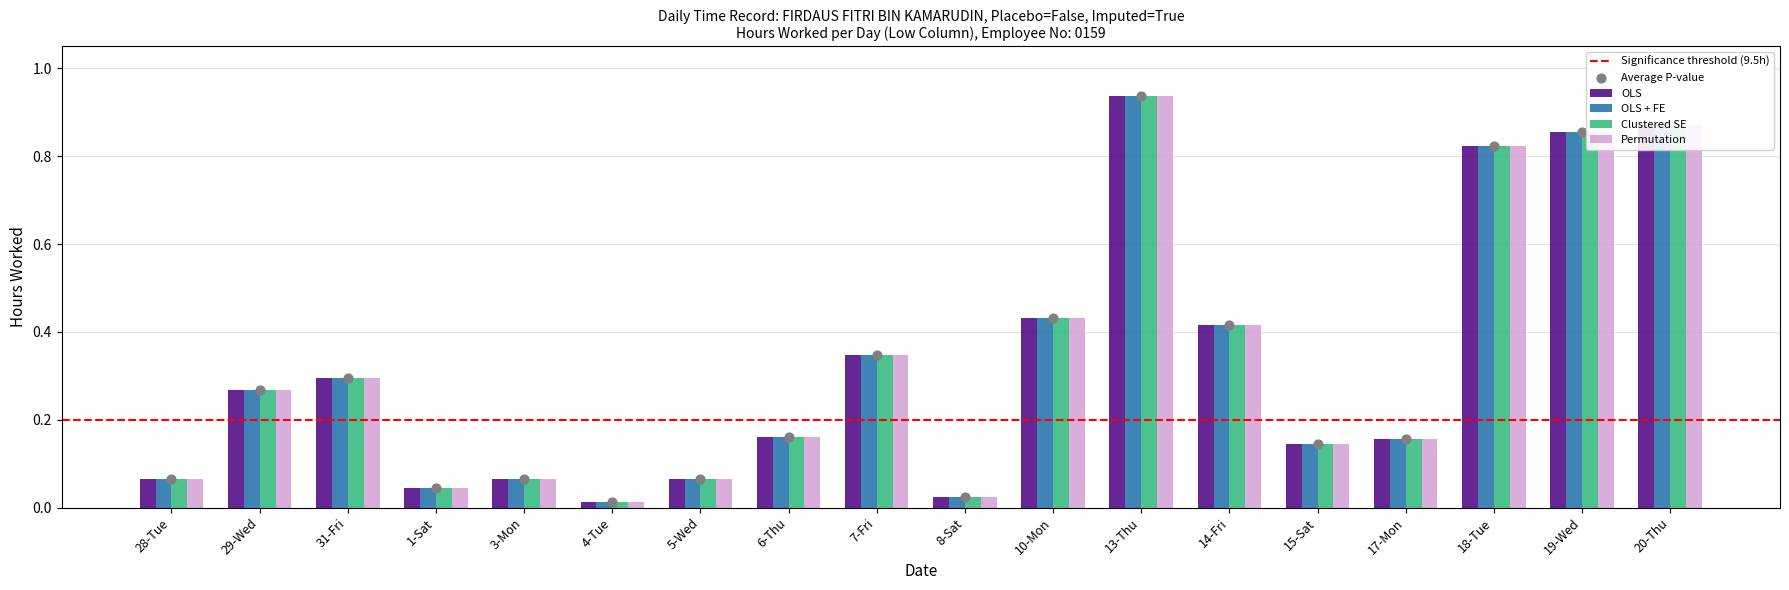

Which series has the widest spread of Y values?

OLS